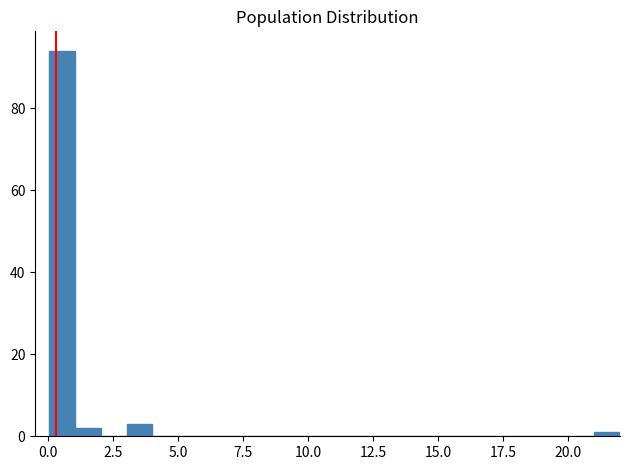

Around what value on the x-axis is the tallest bar? Give the approximate position of its centre, as read against the axis.

0.5